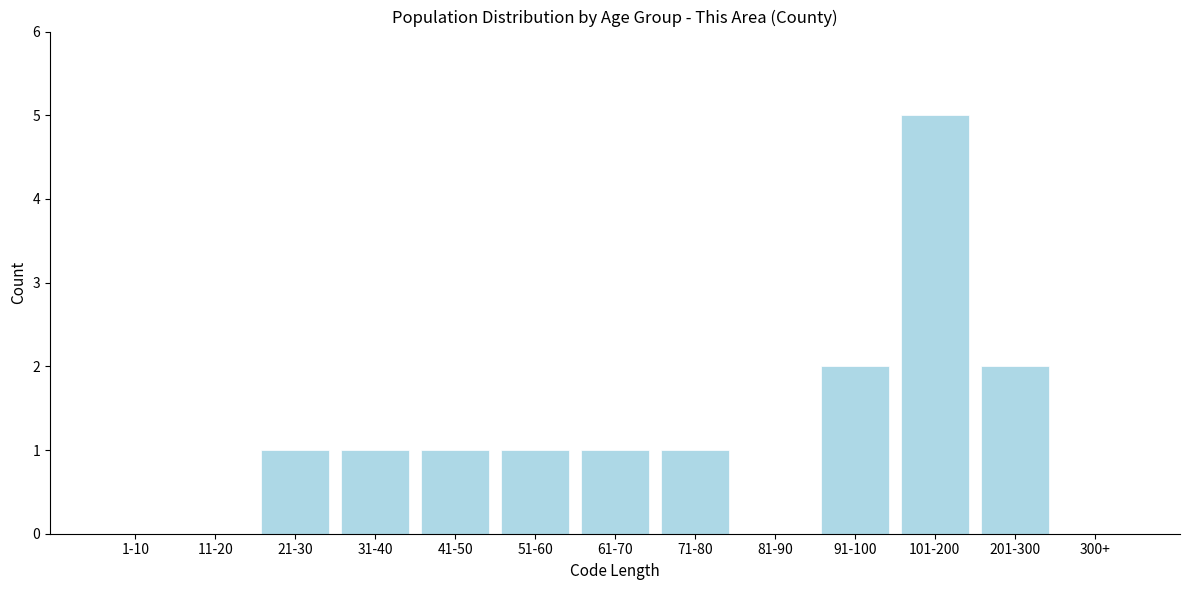

Reading left to right, what are all the values shown in this chart?

1-10=0	11-20=0	21-30=1	31-40=1	41-50=1	51-60=1	61-70=1	71-80=1	81-90=0	91-100=2	101-200=5	201-300=2	300+=0